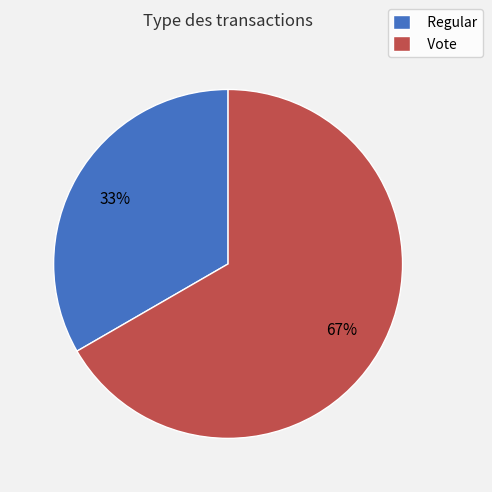

To the nearest percent, what is the average slice percentage?

50%